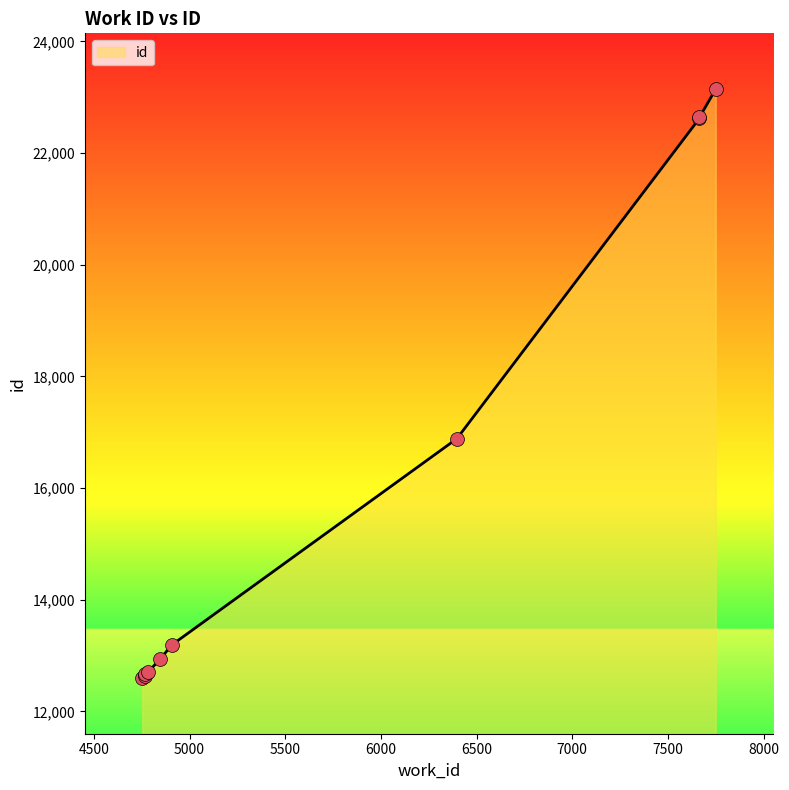

What is the ratio of the value at 4844 to the value at 6397?

0.8